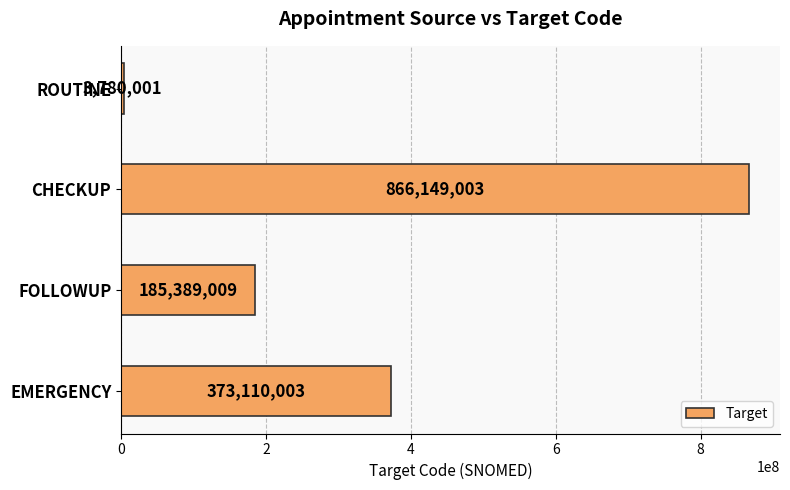

Does the chart contain stacked bars?

No